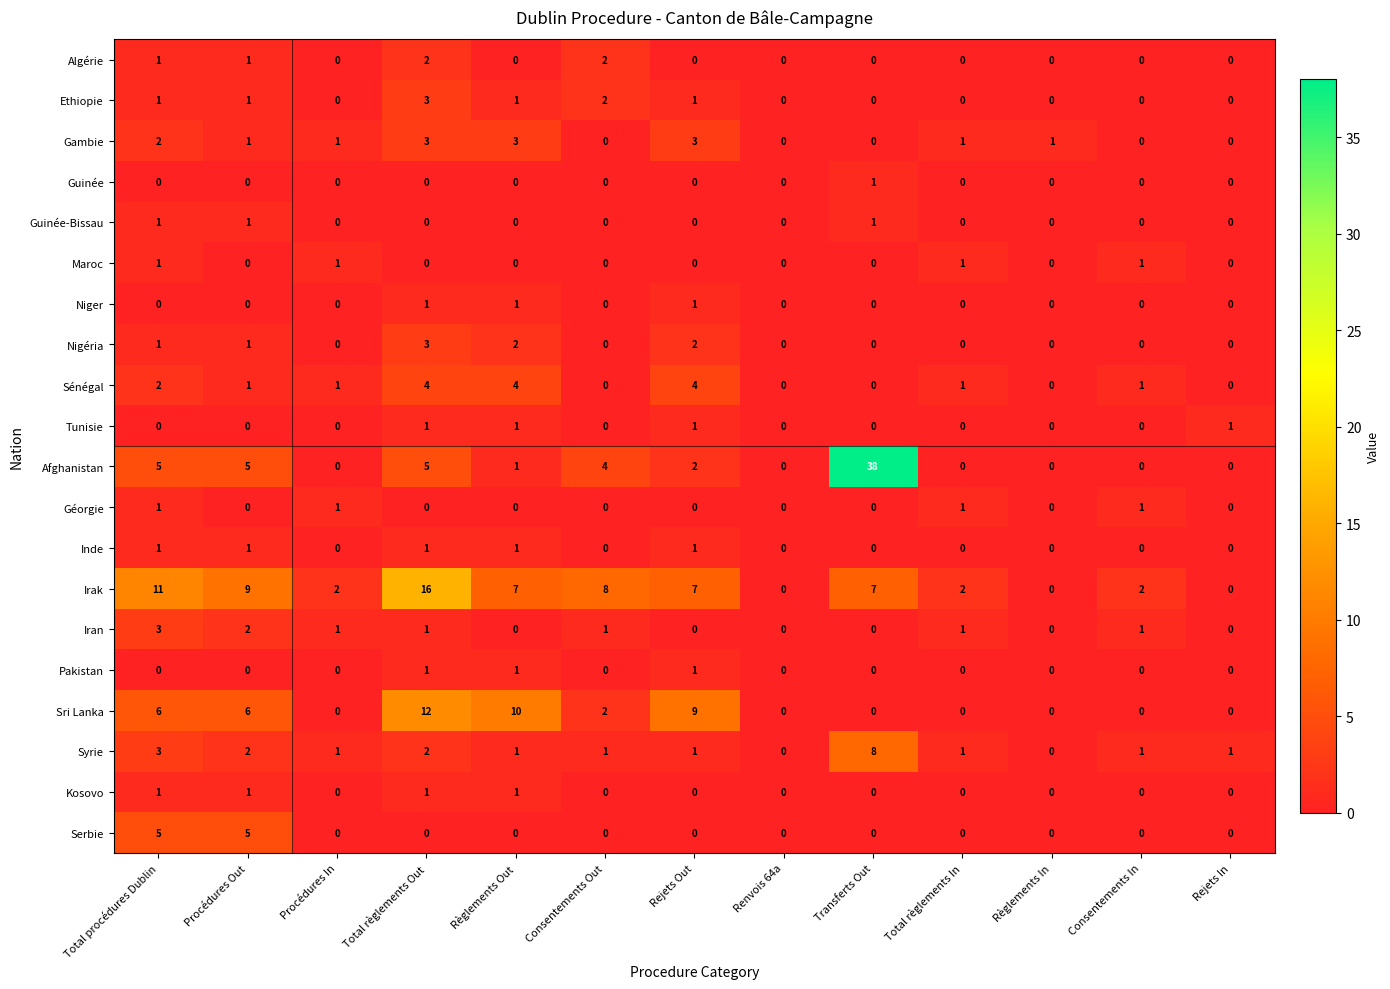

What is the sum of the Gambie values at Total règlements Out and Total procédures Dublin?

5